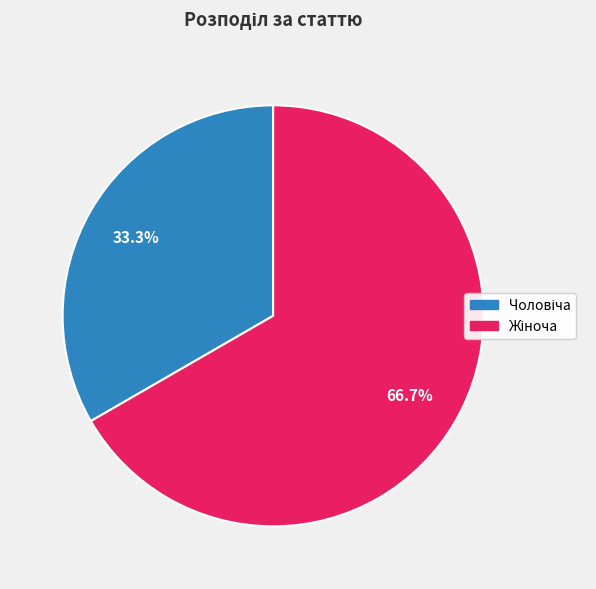

Does any single category account for the majority?

Yes